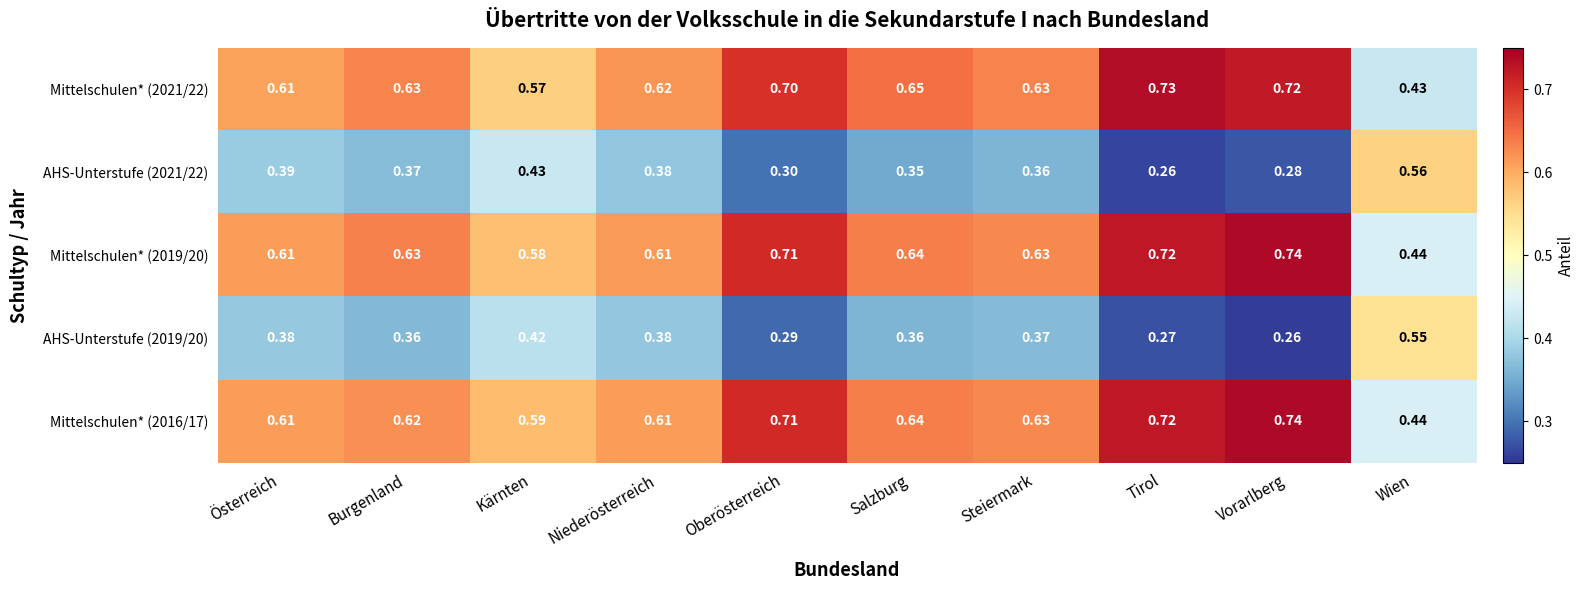

Which category has the highest value in the Mittelschulen* (2019/20) series?

Vorarlberg